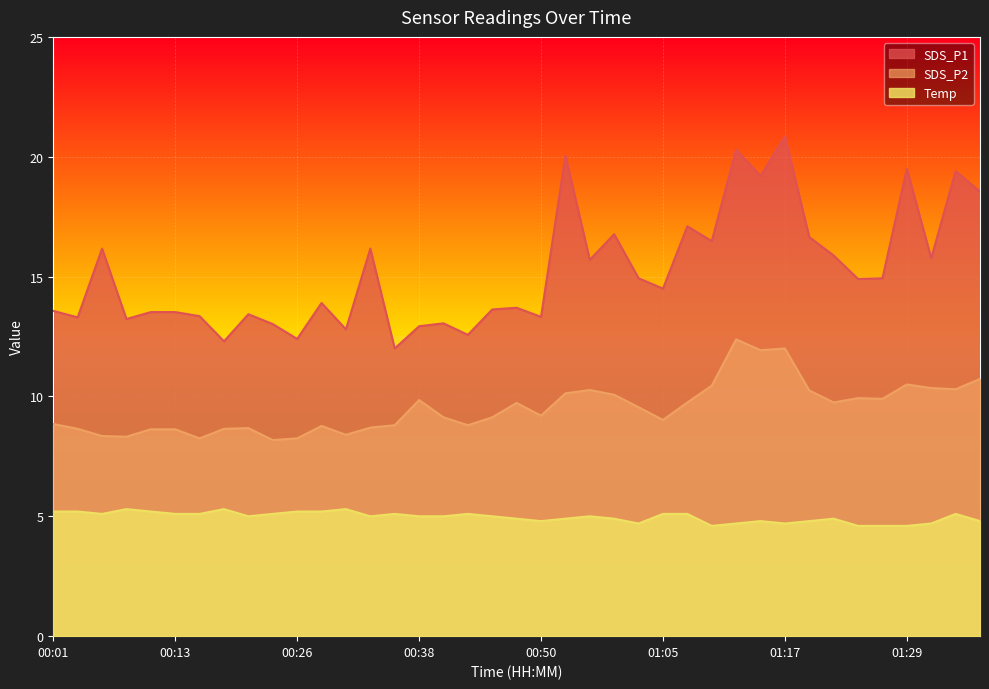

Between 00:04 and 00:23, which series saw the biggest shift?

SDS_P2